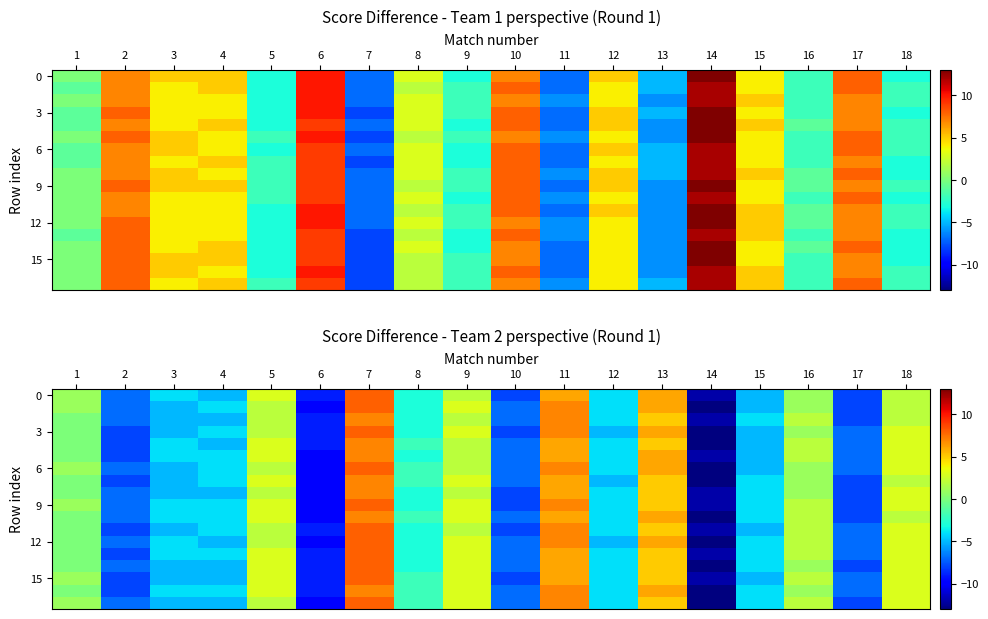

What is the sum of all 6 values?

-34